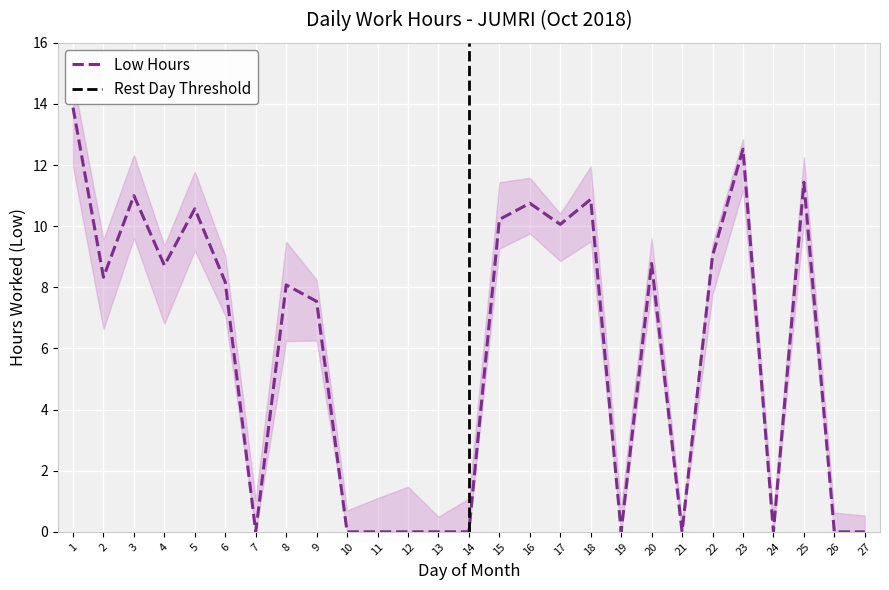

Reading left to right, extract all data points from this chart.

1=13.9	2=8.3	3=11.0	4=8.7	5=10.6	6=8.2	7=0.0	8=8.1	9=7.5	10=0.0	11=0.0	12=0.0	13=0.0	14=0.0	15=10.2	16=10.8	17=10.1	18=10.9	19=0.0	20=8.8	21=0.0	22=9.0	23=12.5	24=0.0	25=11.4	26=0.0	27=0.0